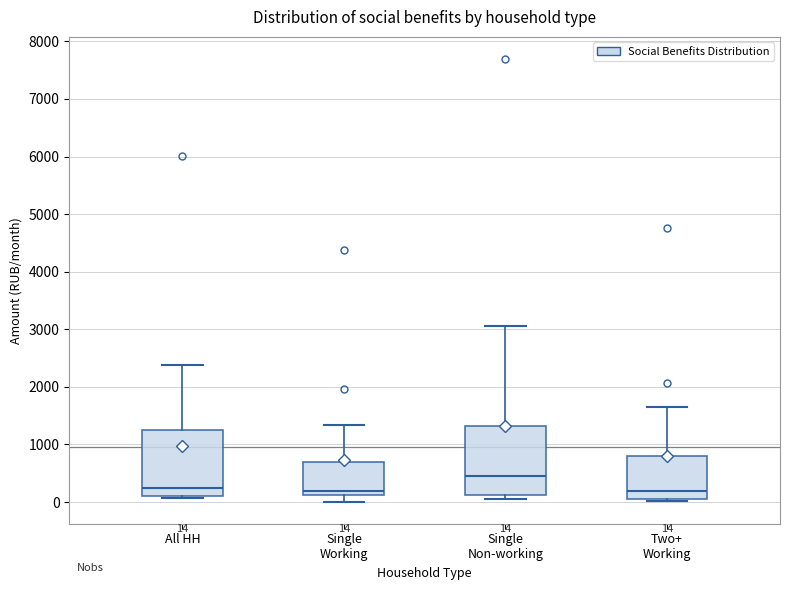

Which box has the highest median line?

Single Non-working